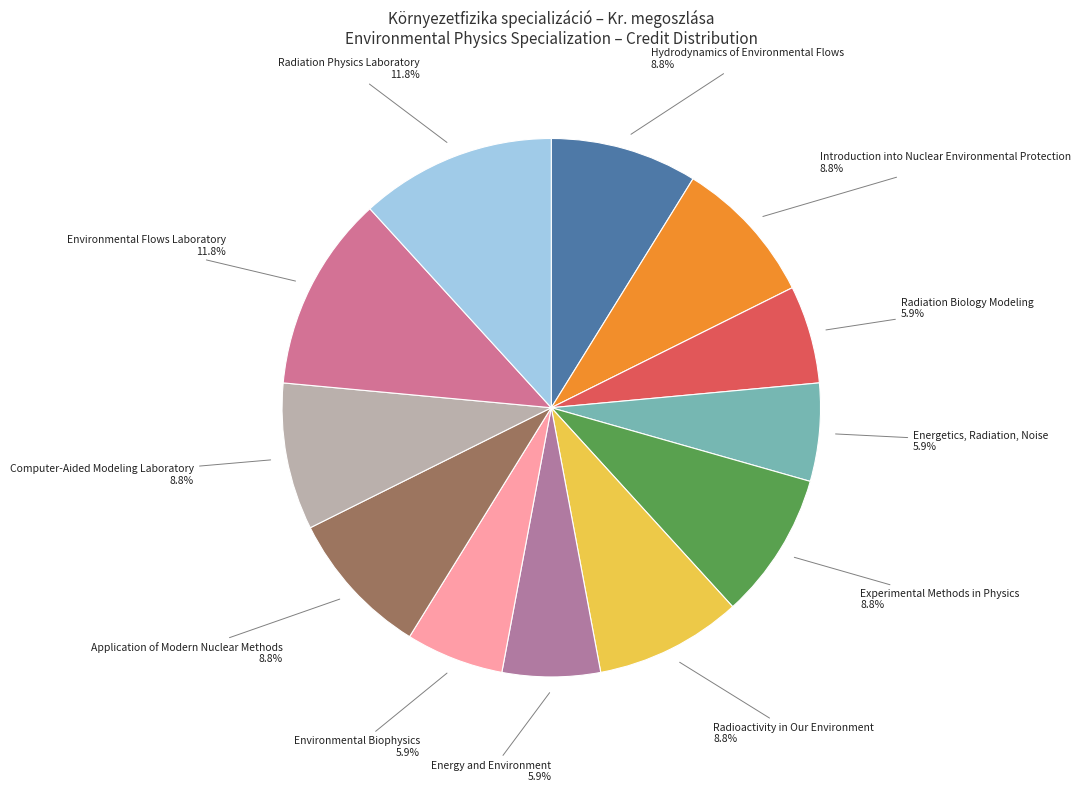

How many slices are in this pie chart?

12